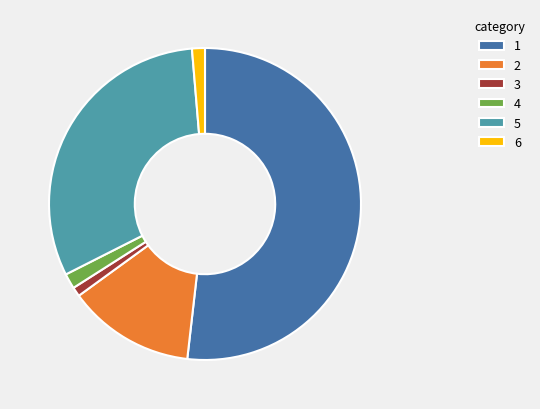

Approximately how many times larger is the value at 6 compared to 3?

1.4